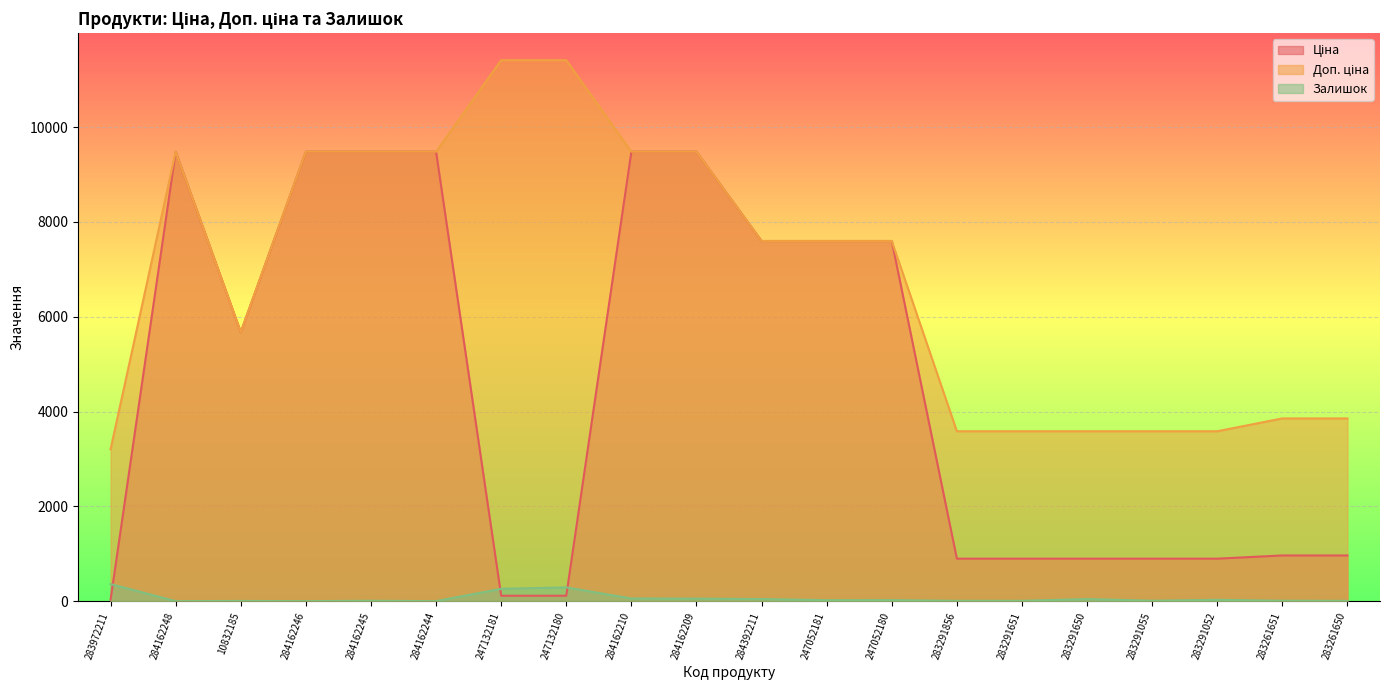

List the labels in order of Залишок value, largest first.

283972211, 247132180, 247132181, 284162210, 284162209, 284392211, 283291650, 283291052, 247052180, 247052181, 283291055, 283261651, 284162245, 283291856, 283291651, 283261650, 10832185, 284162248, 284162246, 284162244